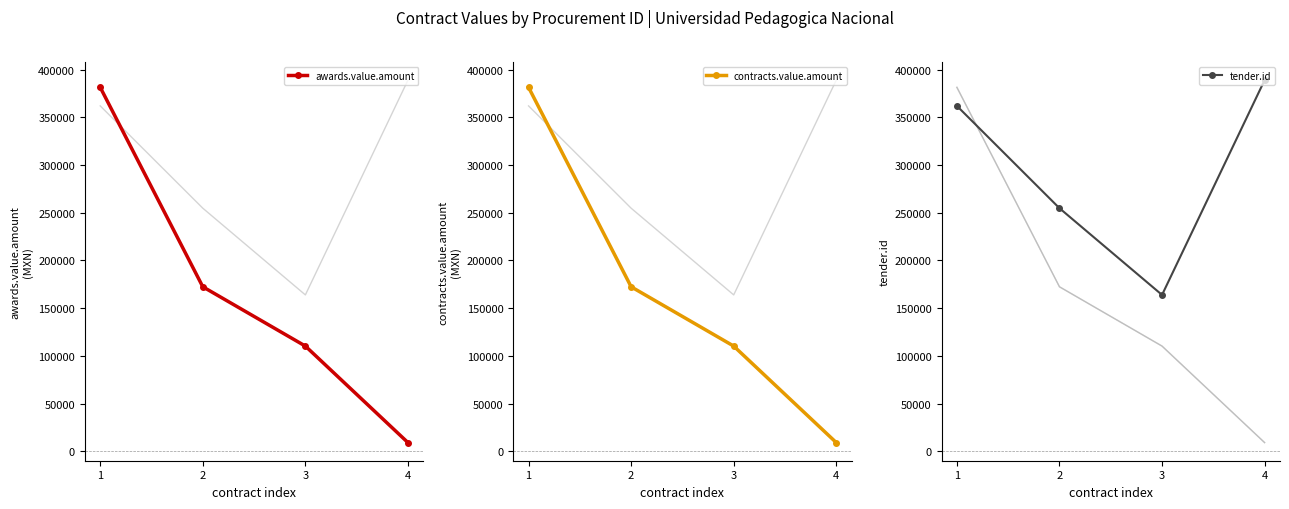

True or false: tender.id has more than 1 interior local peaks.

False